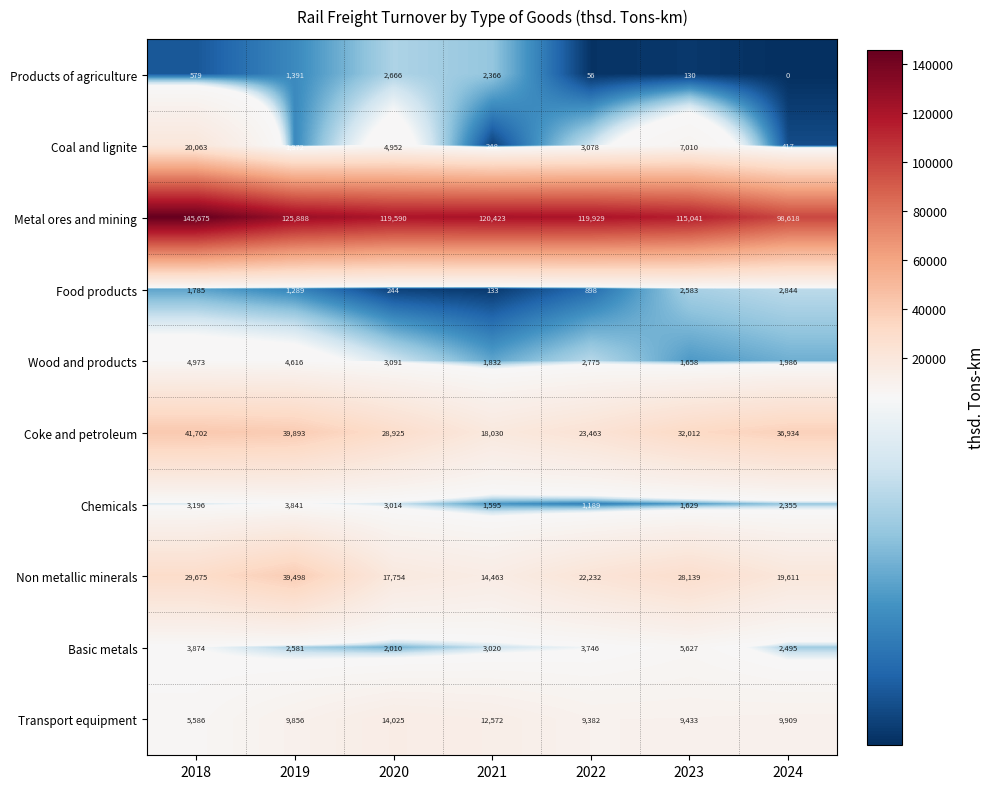

Between 2018 and 2020, which series saw the biggest shift?

Metal ores and mining